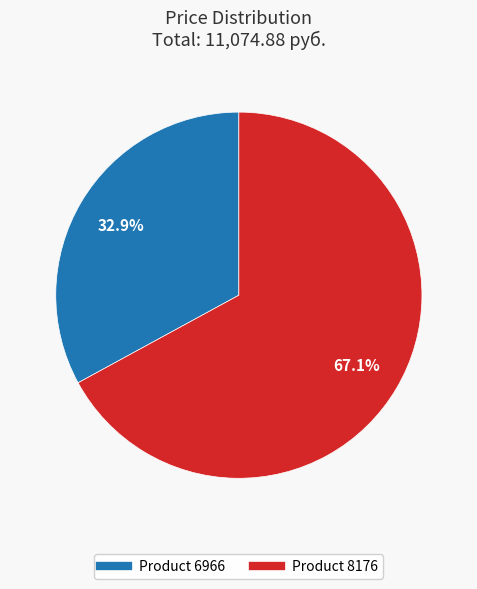

Is there any slice that represents more than half of the pie?

Yes